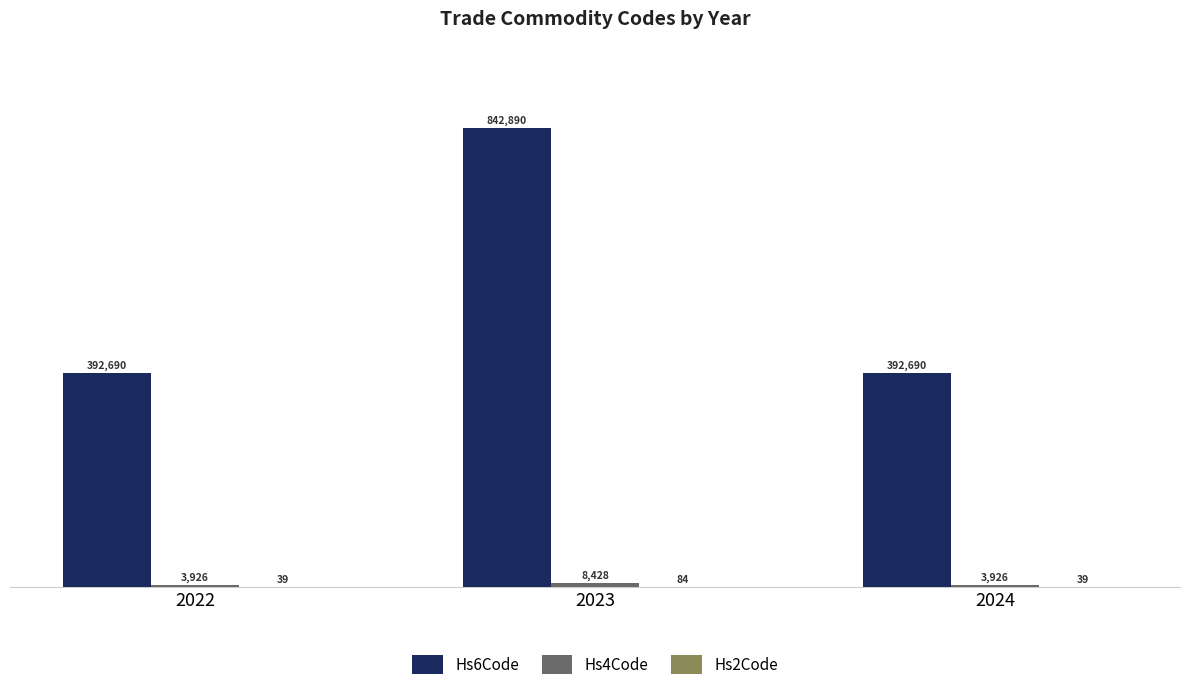

Which series has the largest total across all categories?

Hs6Code